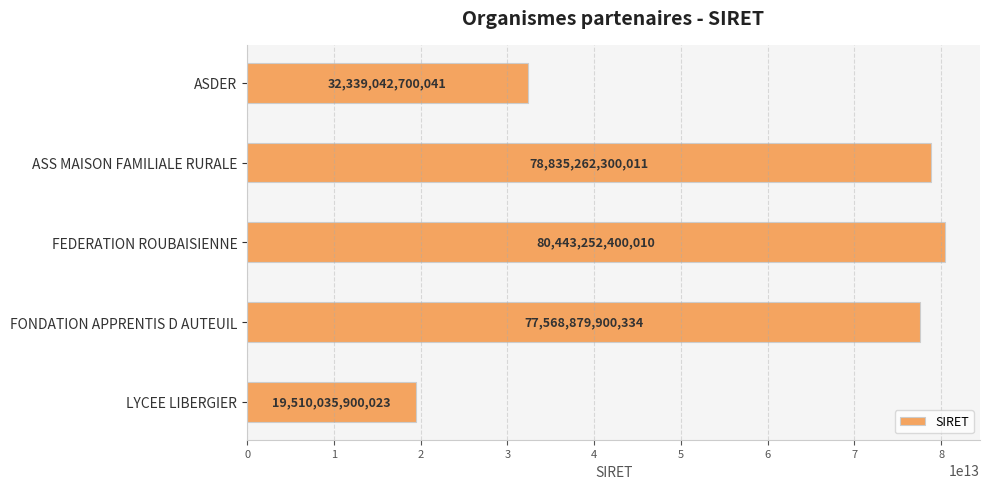

Read the value at ASS MAISON FAMILIALE RURALE, to the nearest 10.

78835262300010